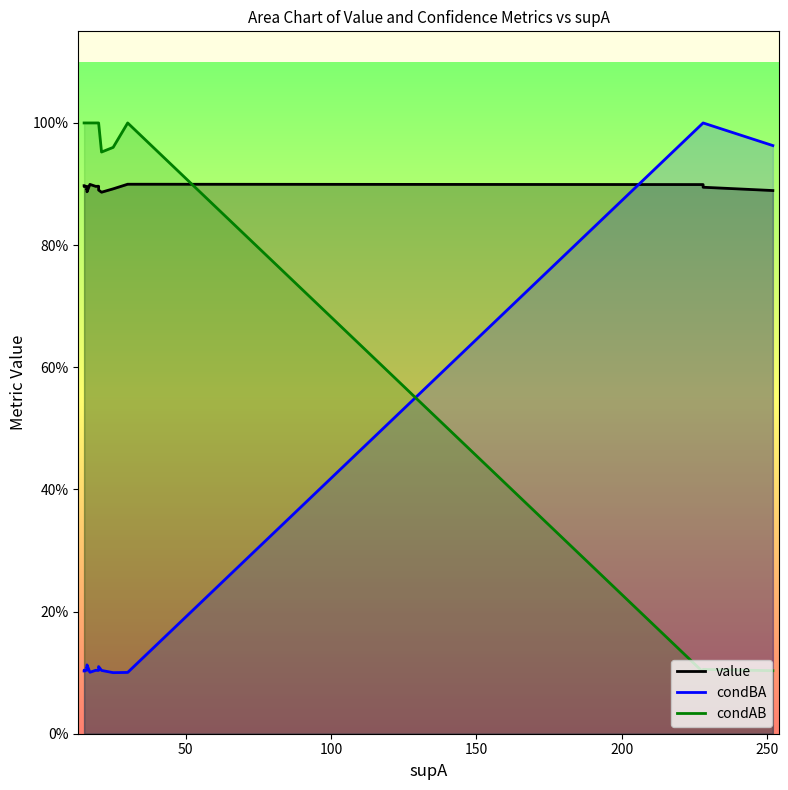

What is the minimum value shown in the chart?

0.1